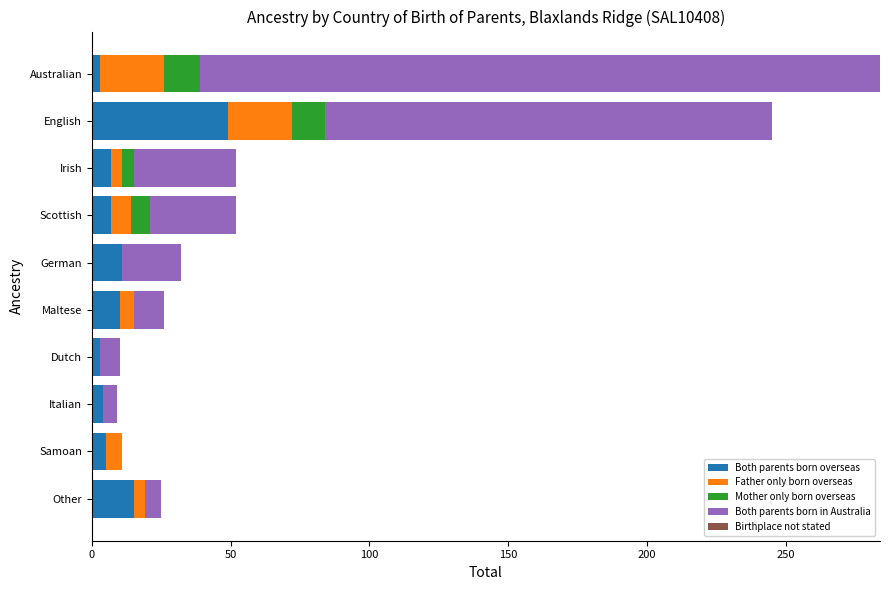

What is the maximum value for Both parents born overseas?

49